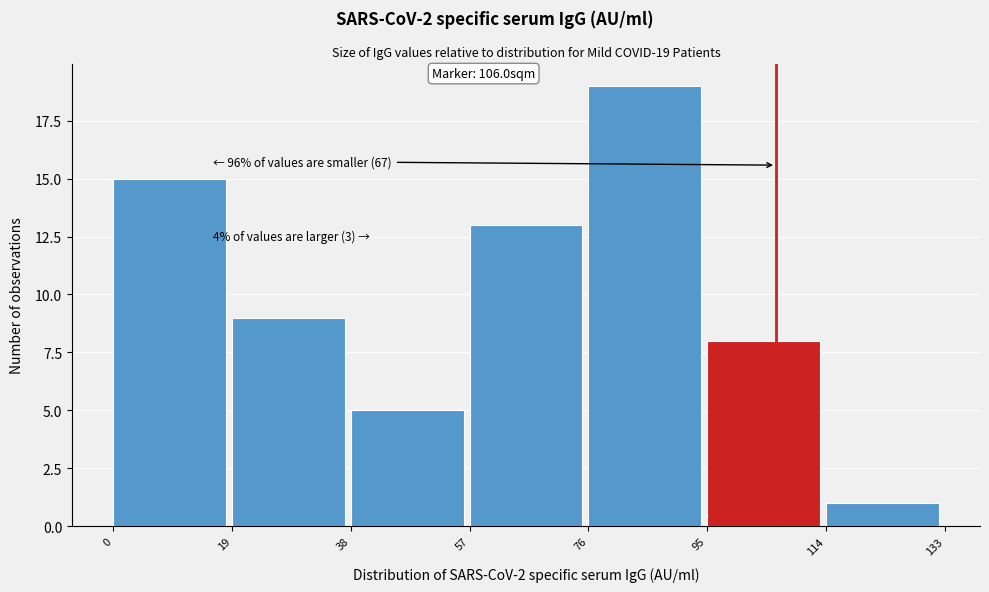

Over which range of the x-axis is the bar tallest?

76 to 95